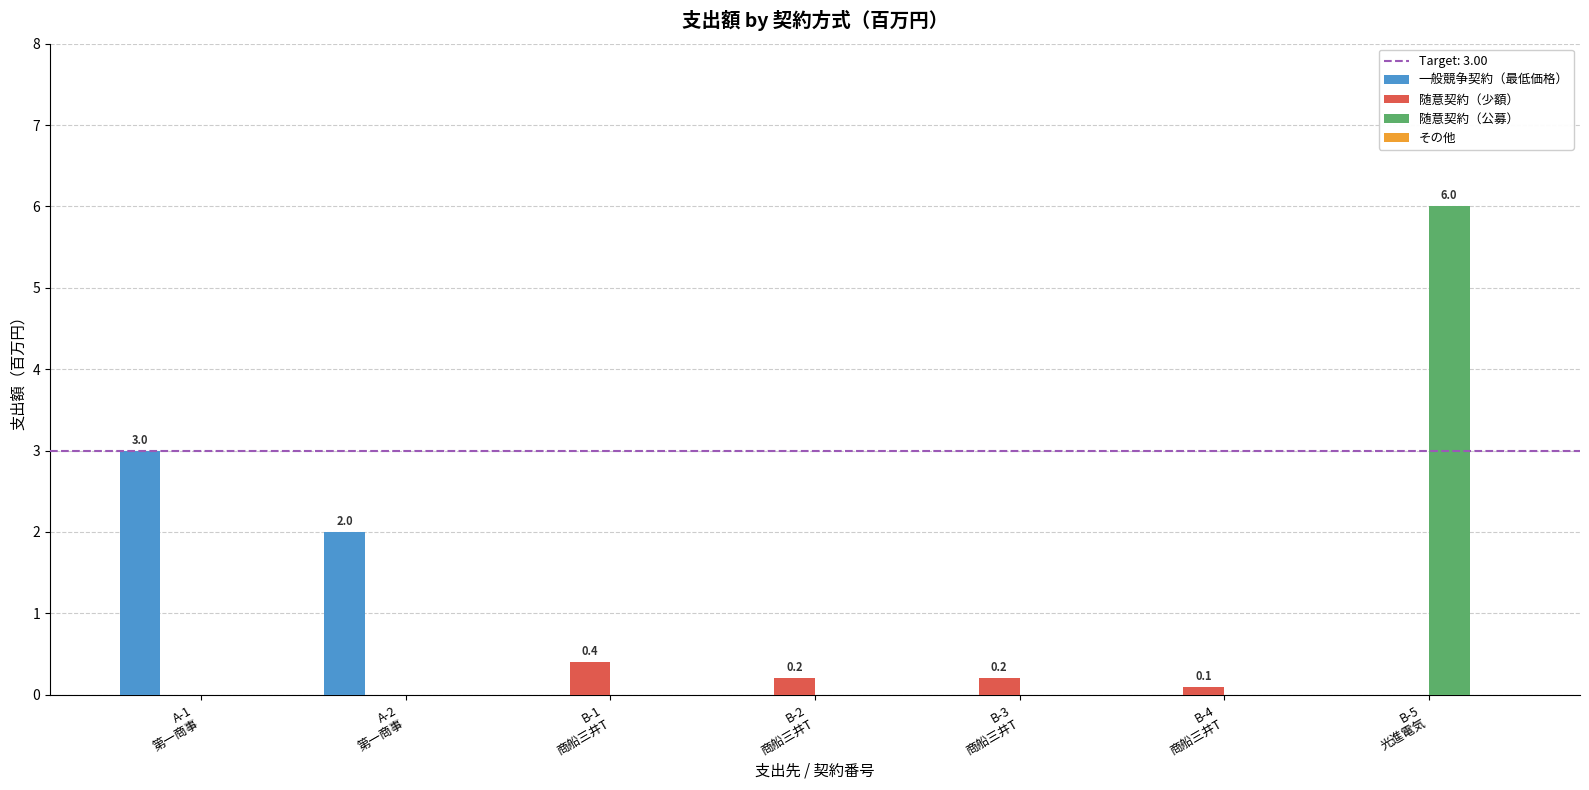

What is the sum of all 随意契約（少額） values?

0.9